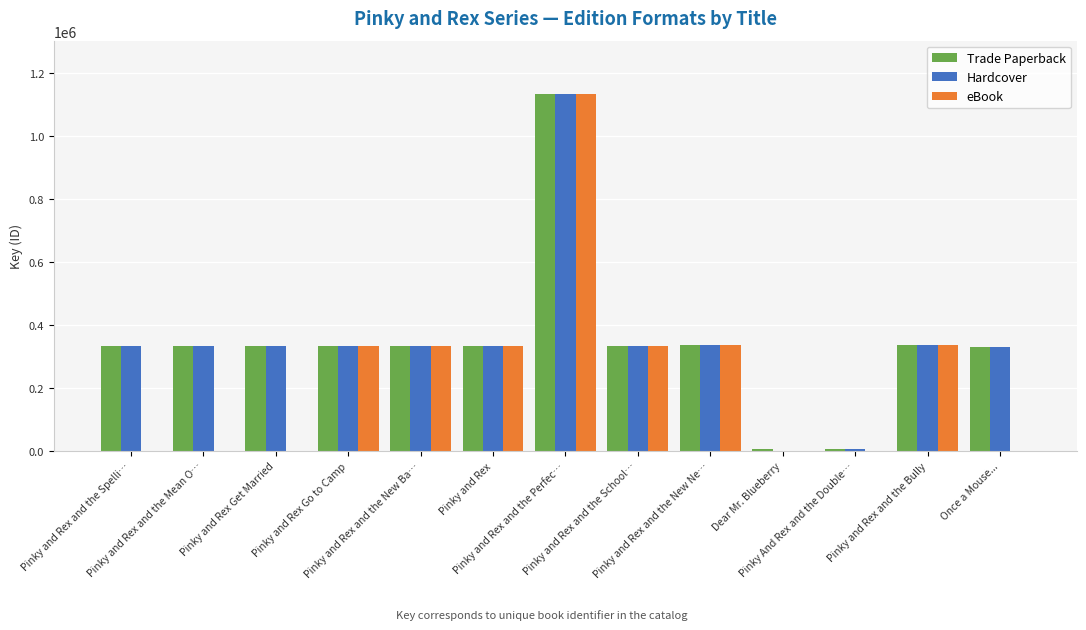

What is the sum of all Trade Paperback values?

4469326